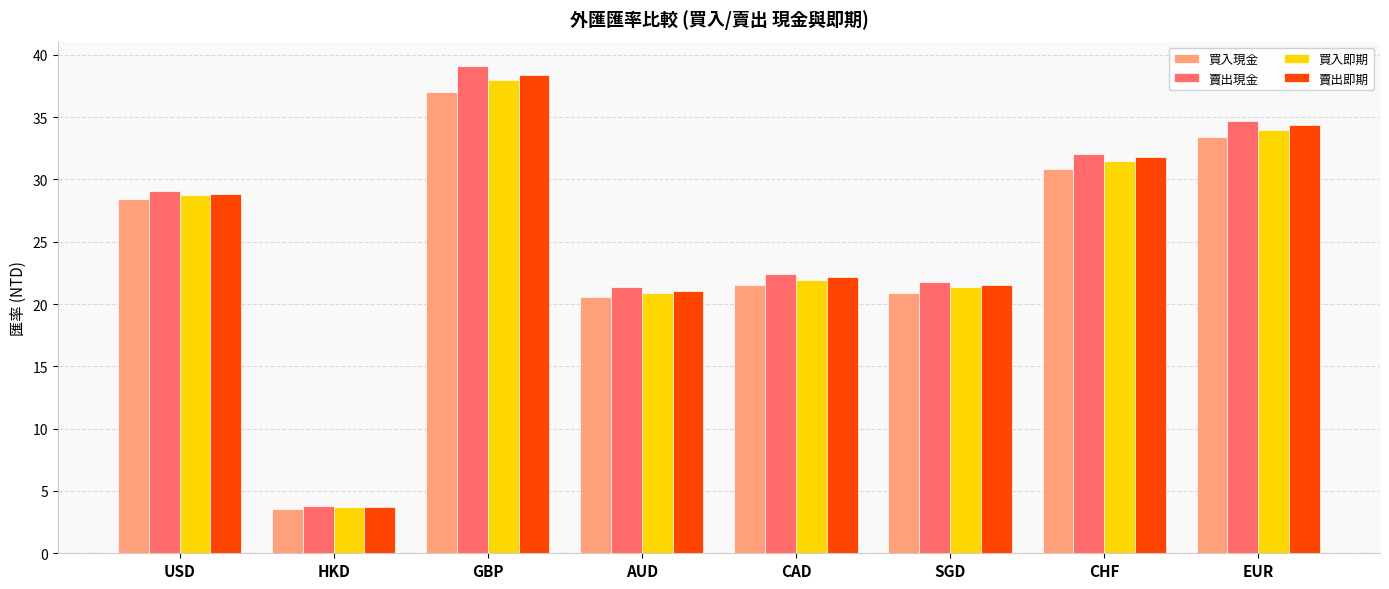

What is the greatest value displayed?

39.1